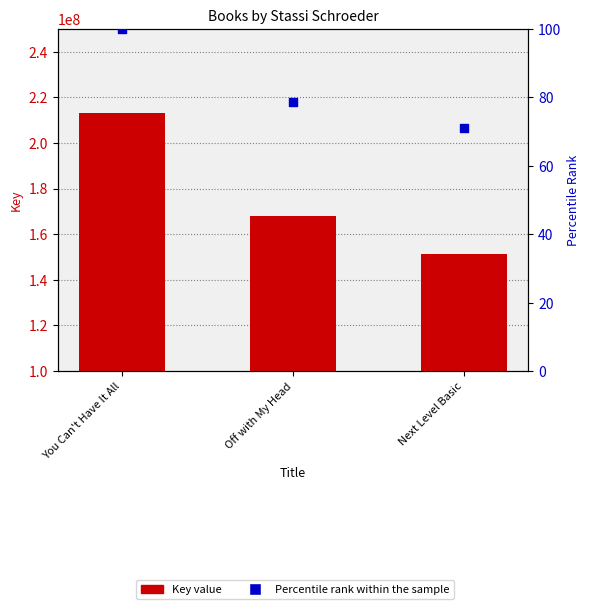

Which series has the largest Y range (max minus min)?

Key